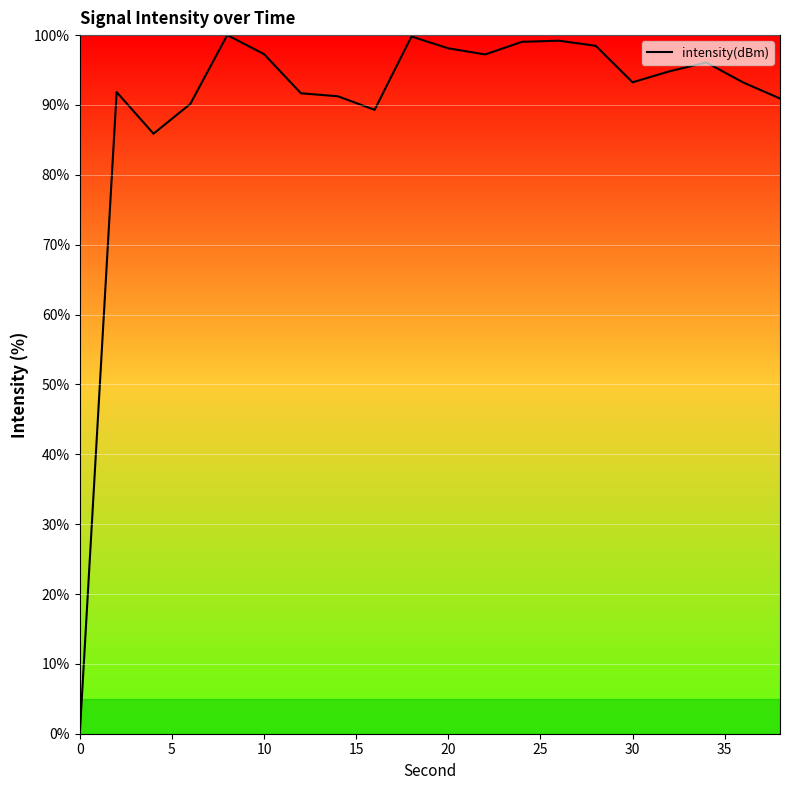

What is the maximum value shown in the chart?

100.0